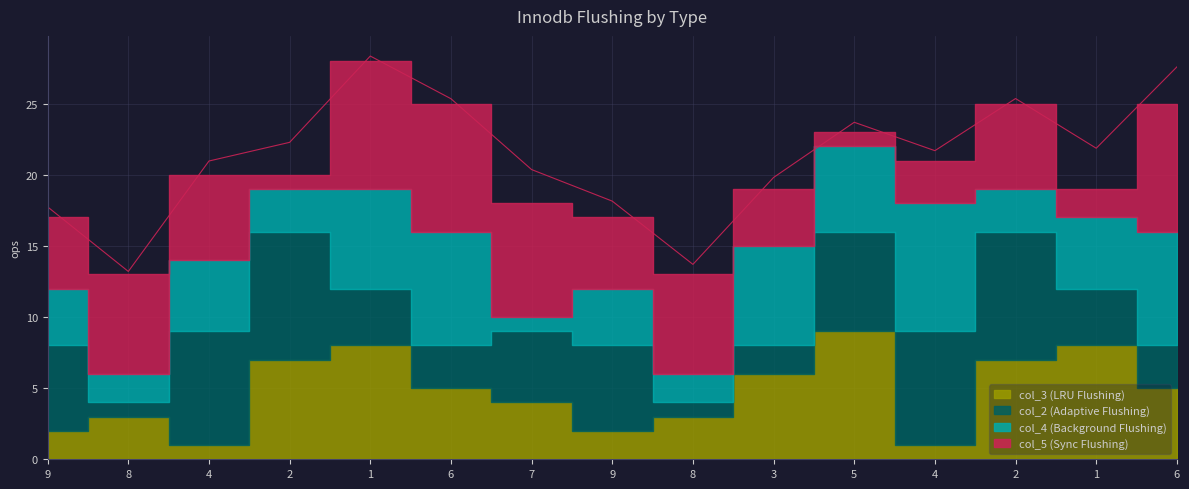

True or false: col_4 (Background Flushing) has a value of 2 at 9.

False